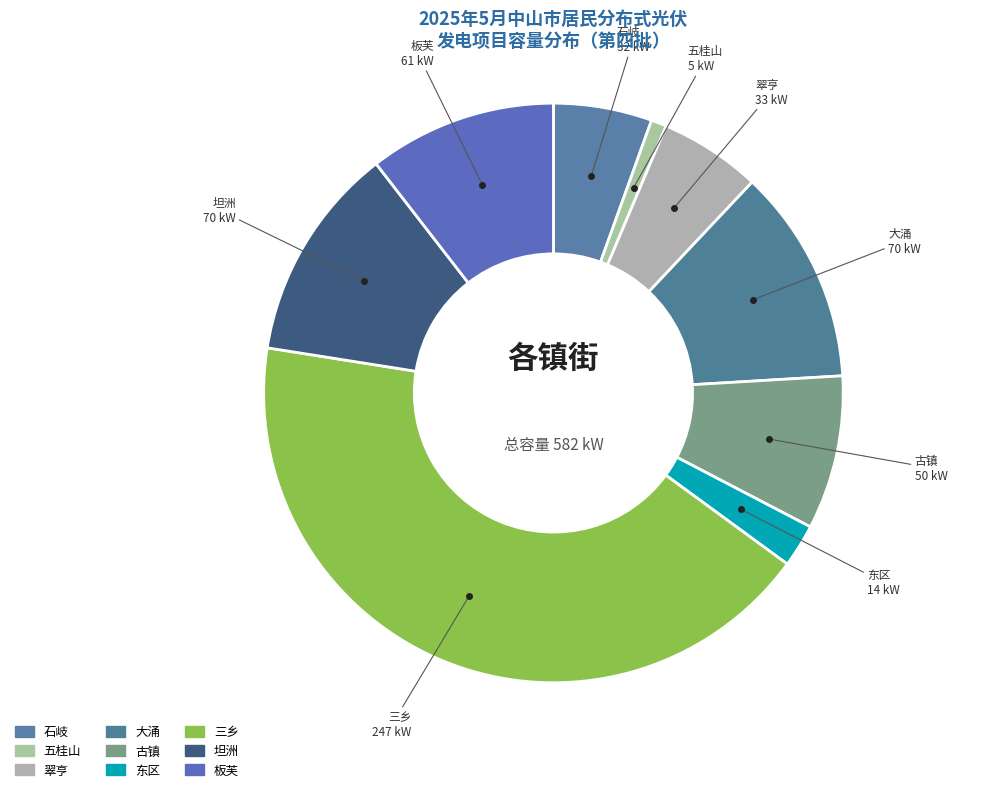

How many segments does this pie chart have?

9